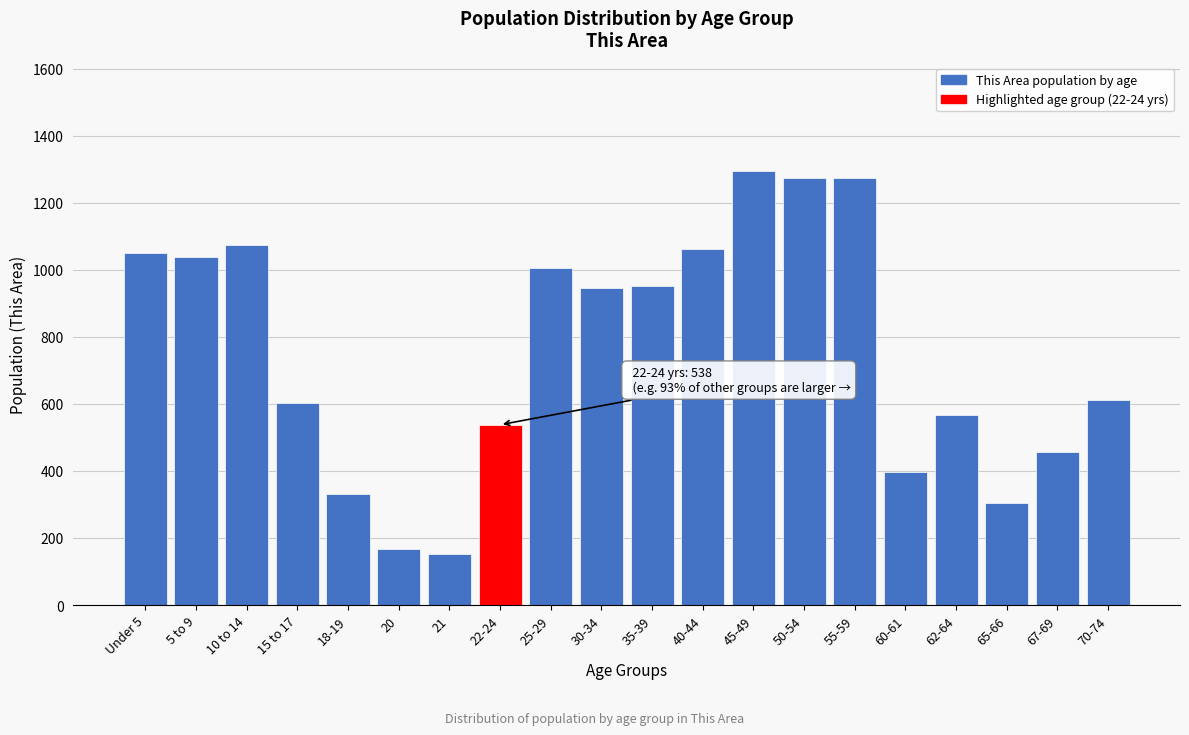

What is the label of the 12th bar from the right?

25-29